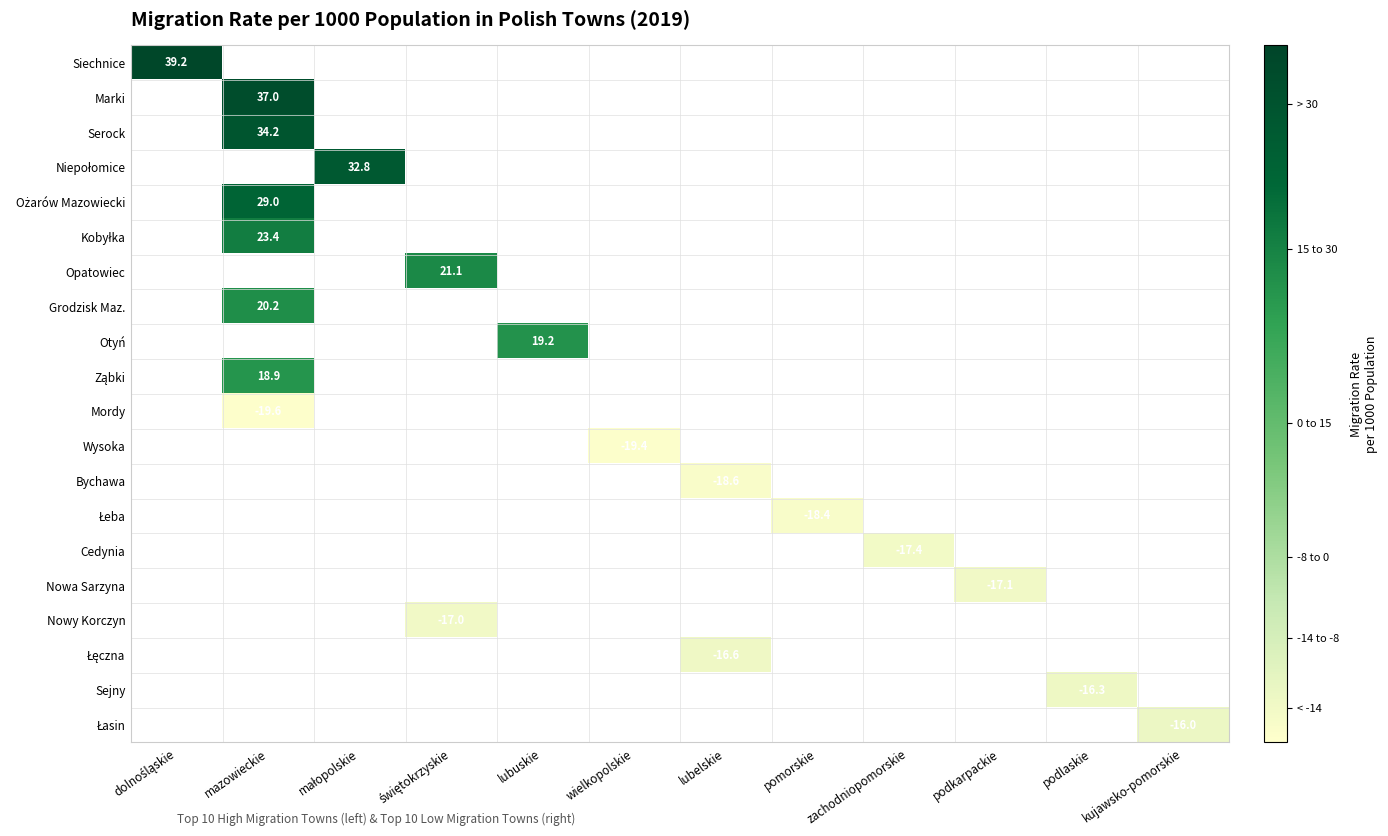

The Serock series shows 61.5 at mazowieckie. True or false?

False